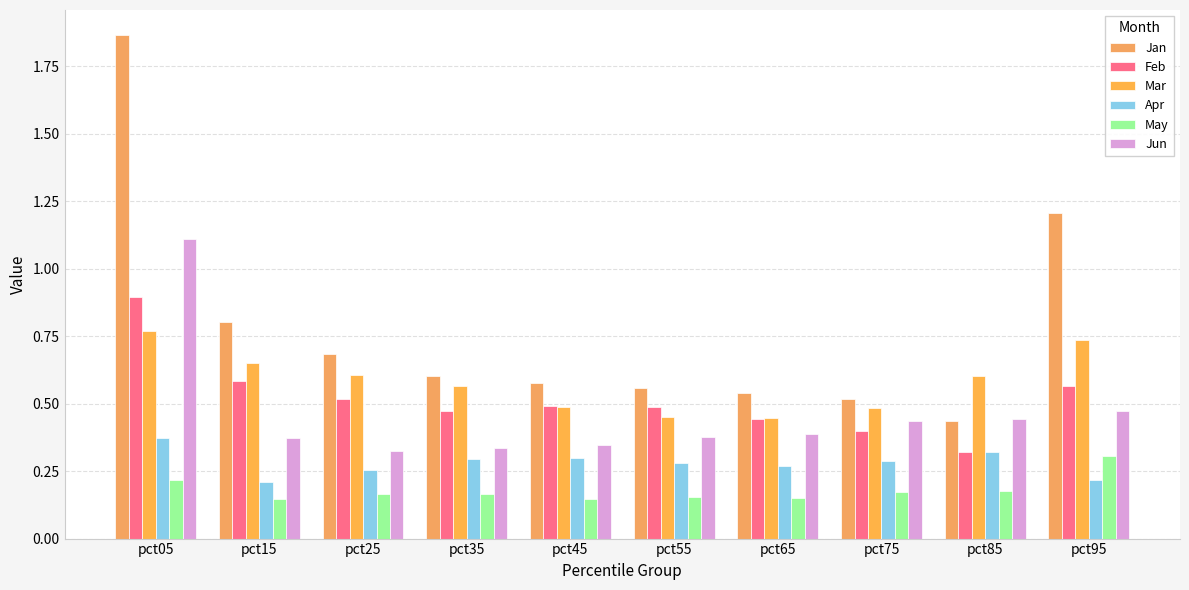

What is the difference between the highest and lowest values at pct35?

0.4